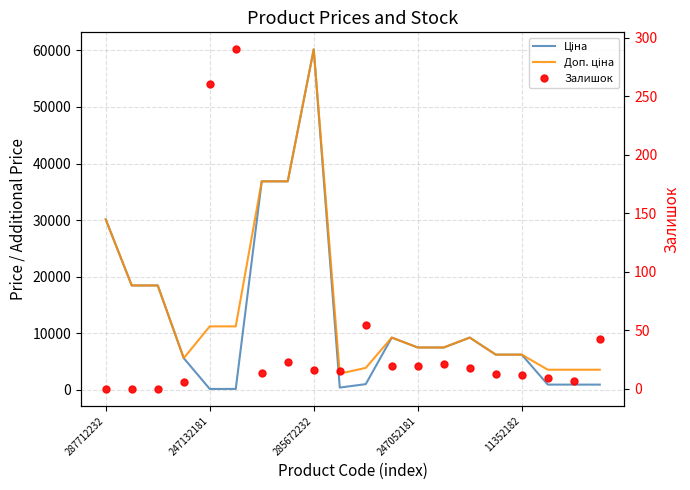

How many times do Залишок and Ціна cross each other?

2